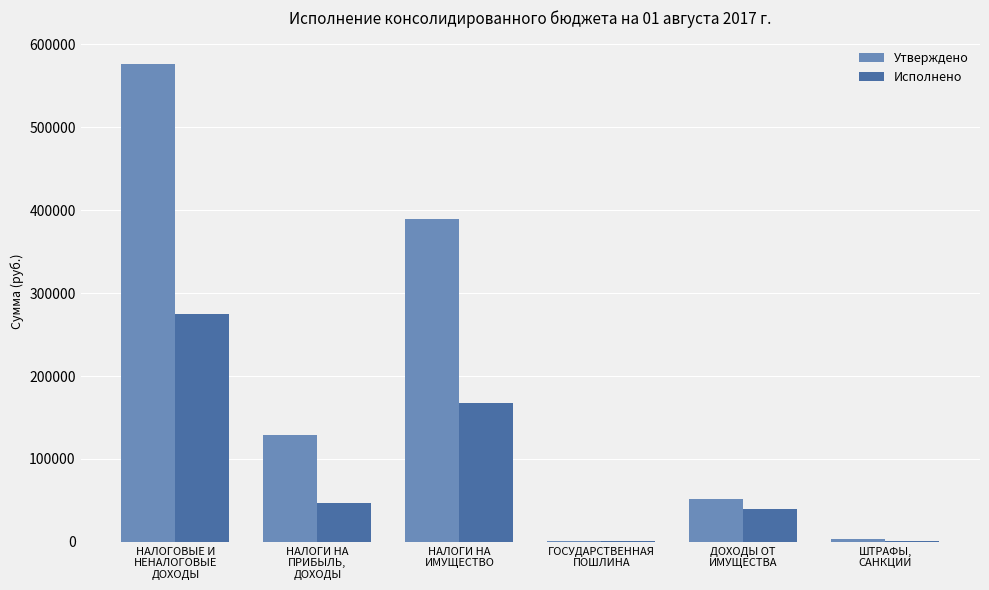

How many groups of bars are there?

6